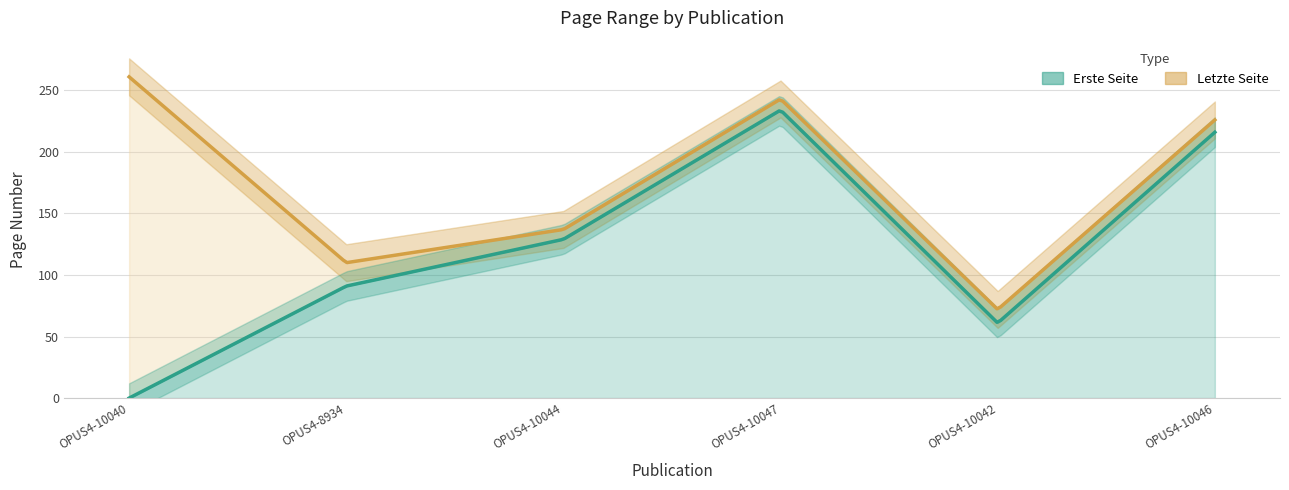

What is the spread (max minus min) of values at OPUS4-10047?

9